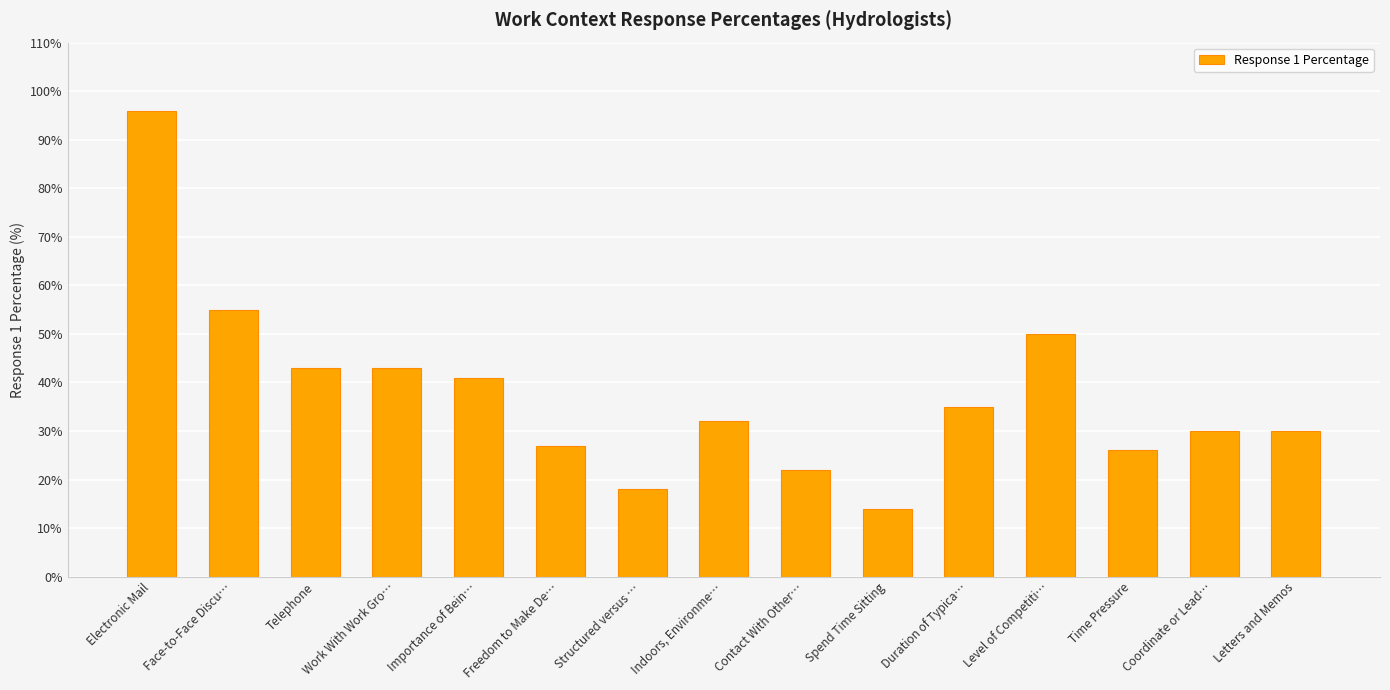

At which label does the data first exceed 32?

Electronic Mail